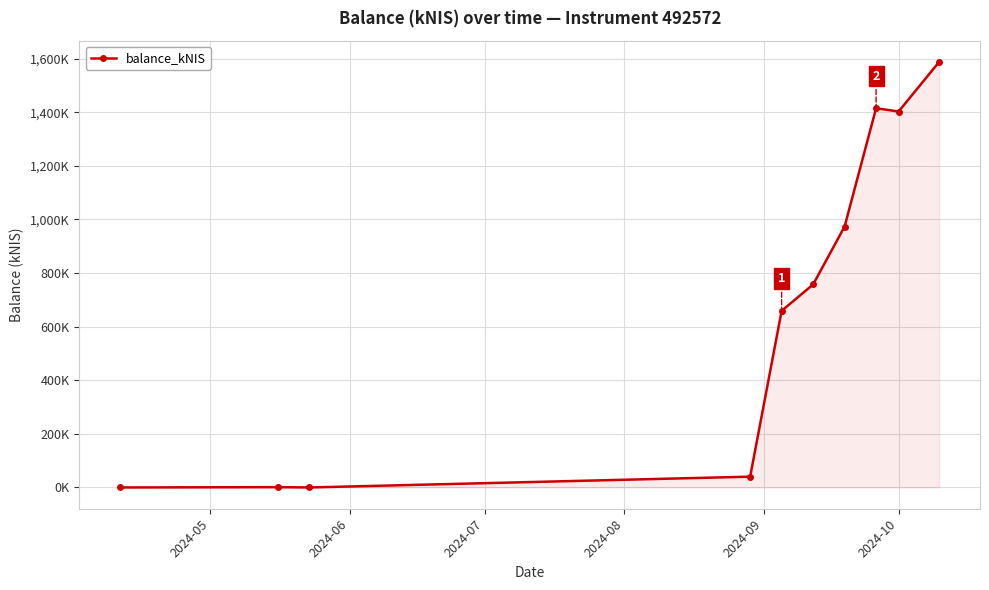

At which category does the chart reach its minimum across all series?

2024-05